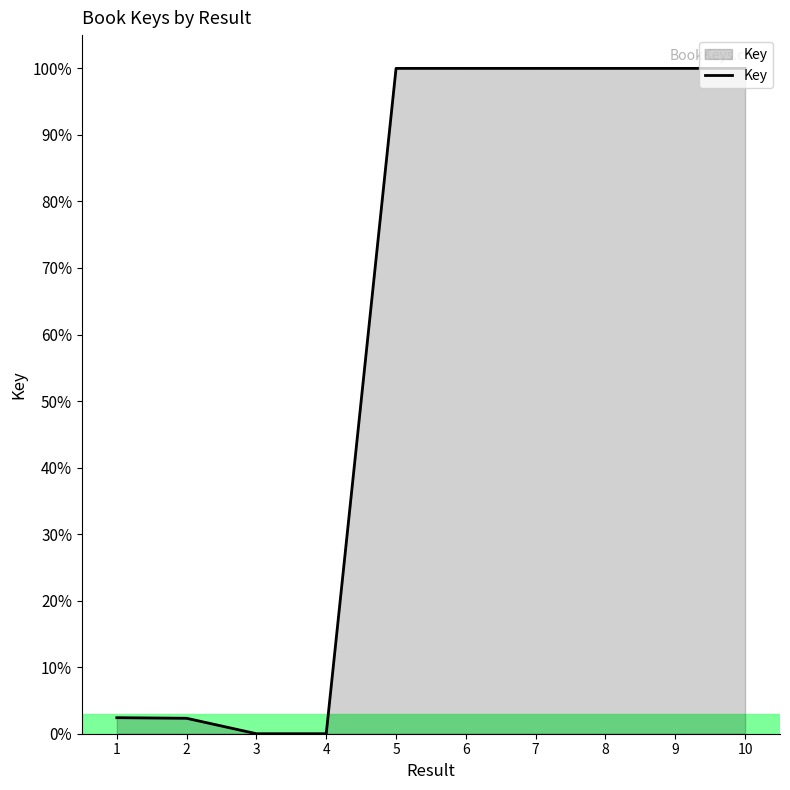

What is the approximate value at 1?

2.4